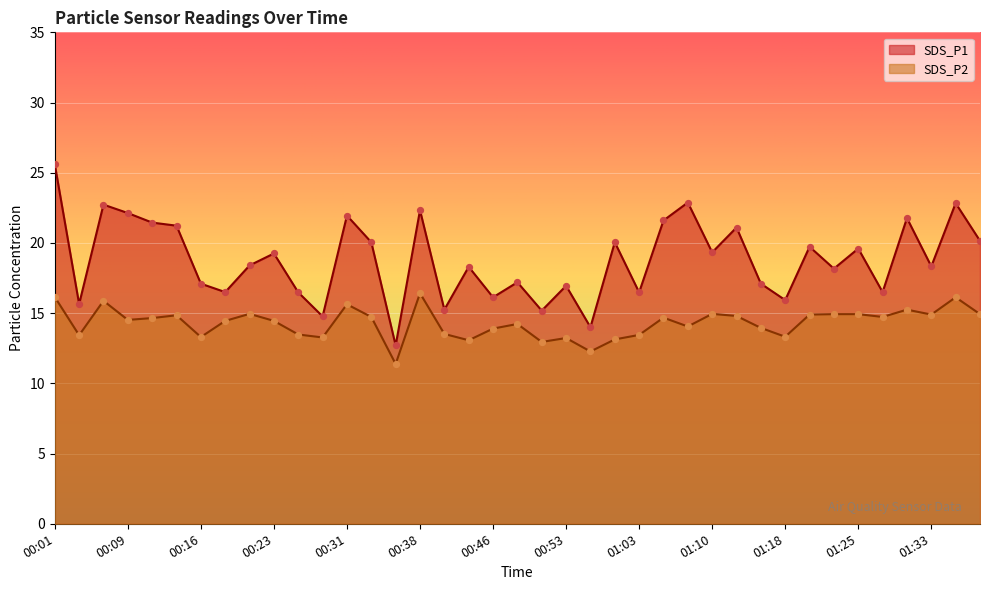

What are all the series names shown in the legend?

SDS_P1, SDS_P2